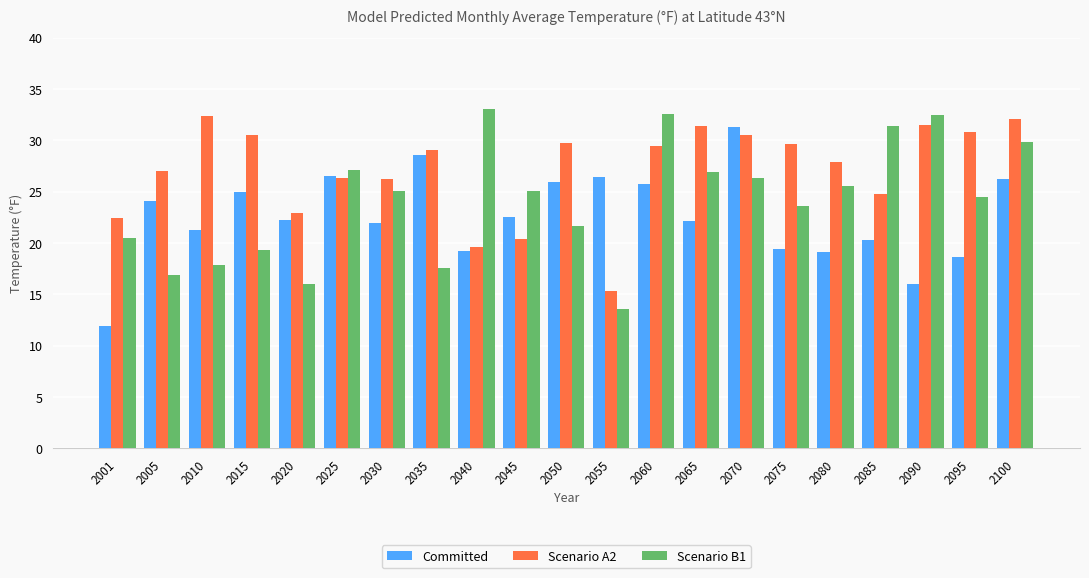

Which category has the highest value in the Scenario B1 series?

2040